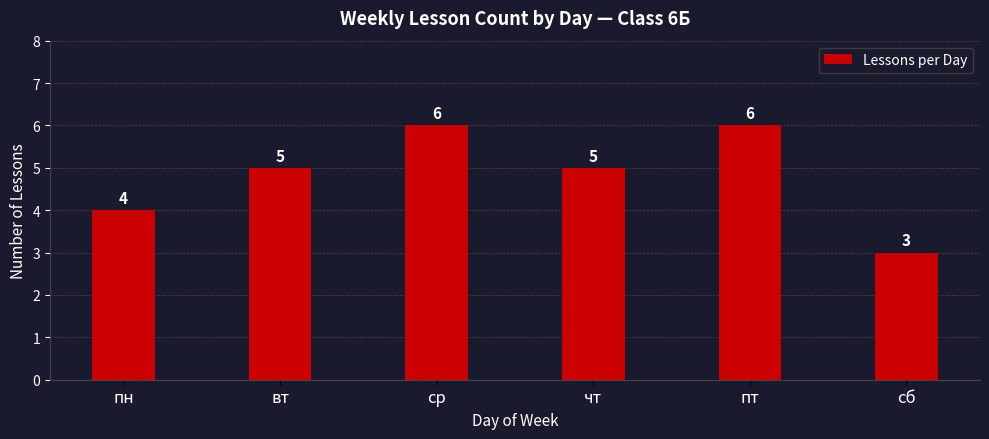

Is it true that the value at вт is 7?

False